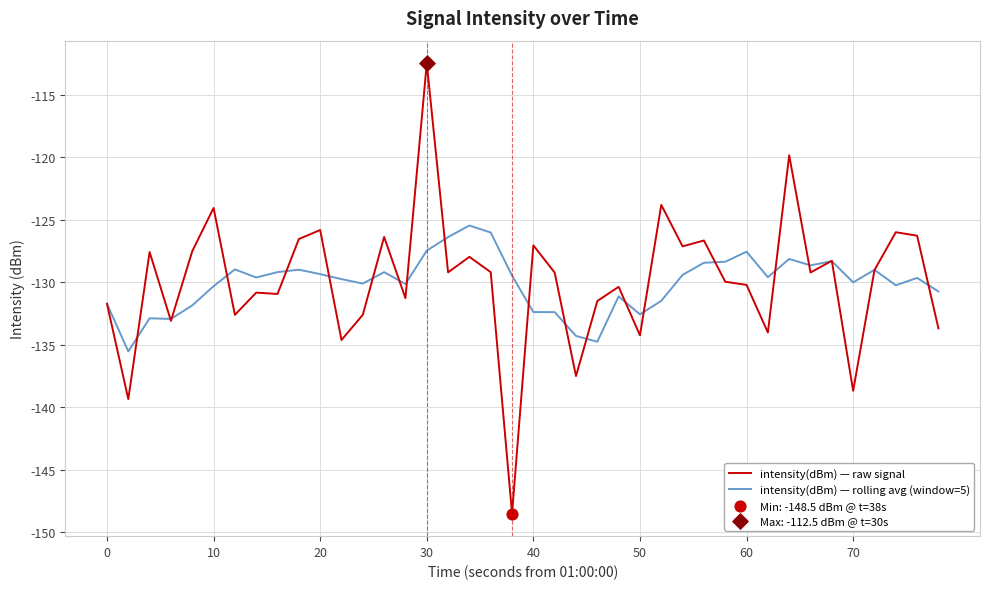

What is the lowest value of the intensity(dBm) — rolling avg (window=5) series?

-135.5